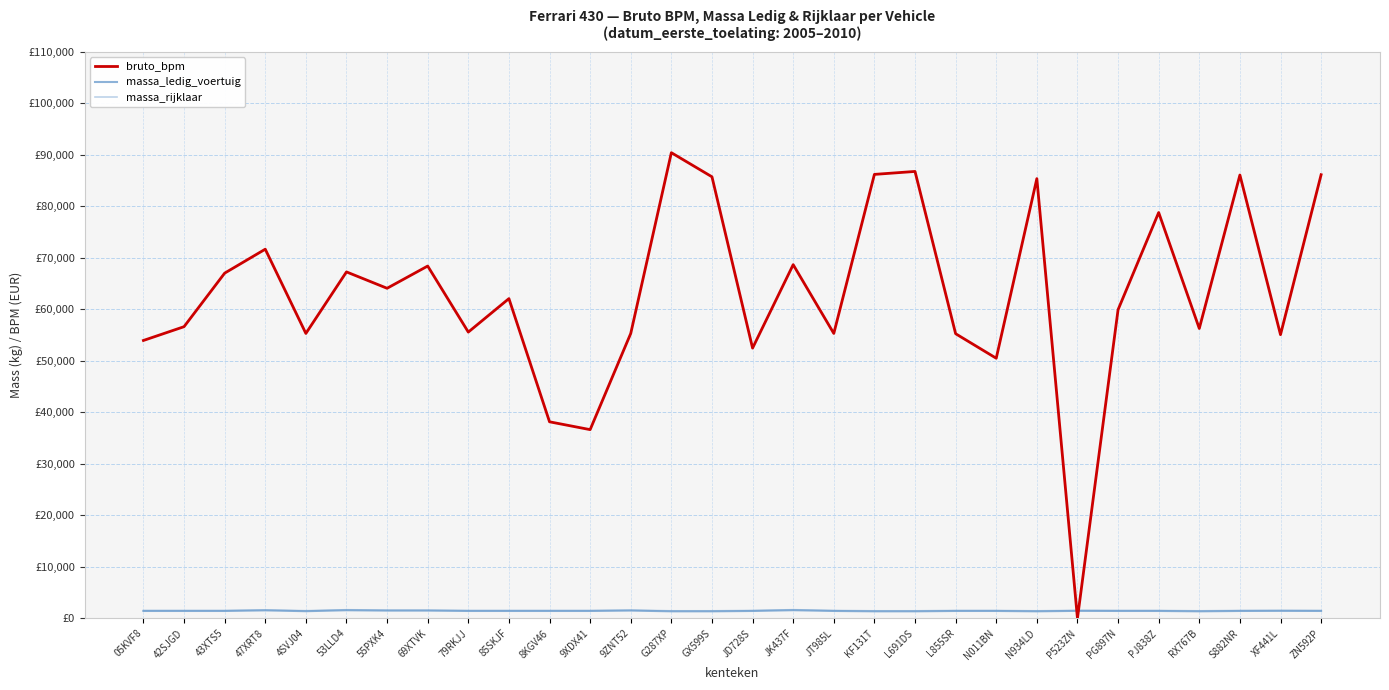

At which label does bruto_bpm first exceed 62083?

43XTS5